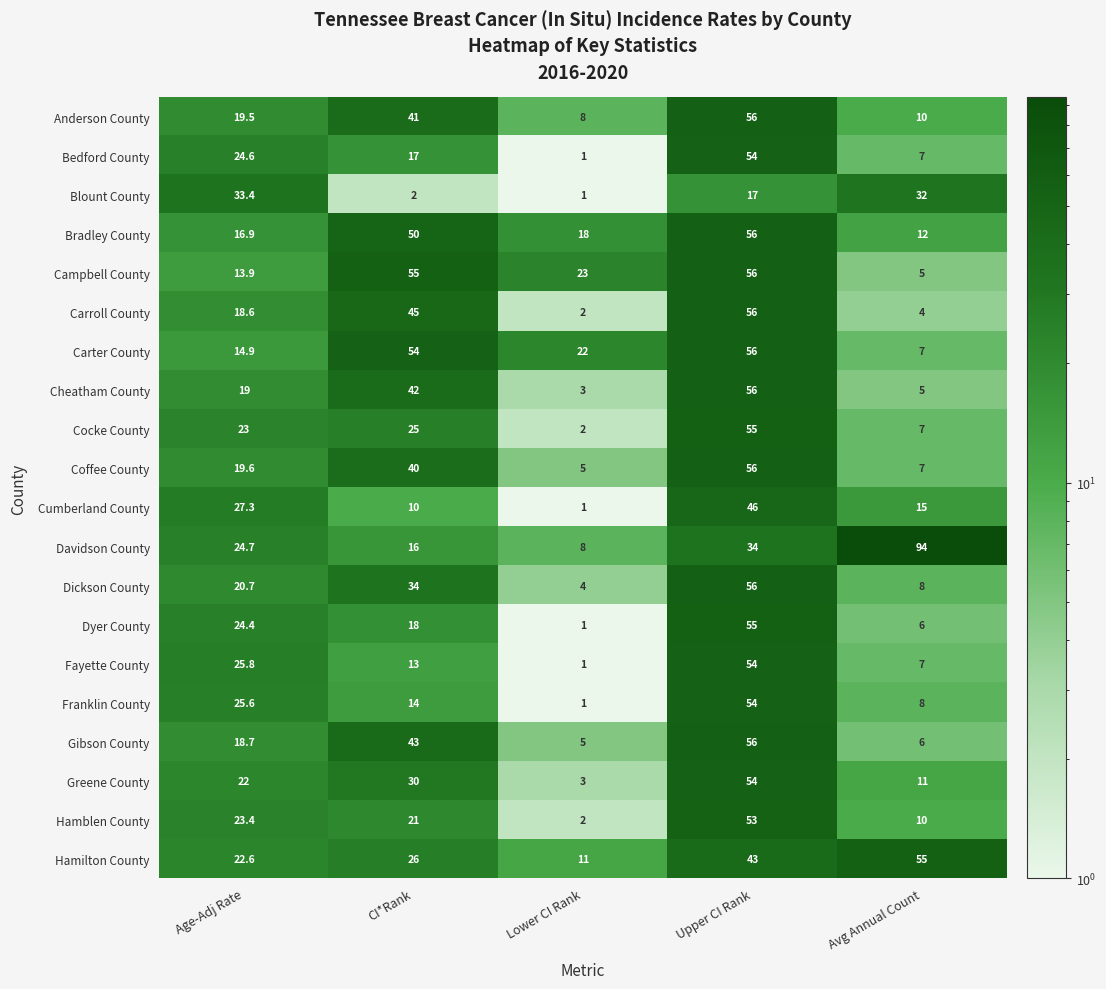

Is it true that Carroll County equals 79.0 at Upper CI Rank?

False